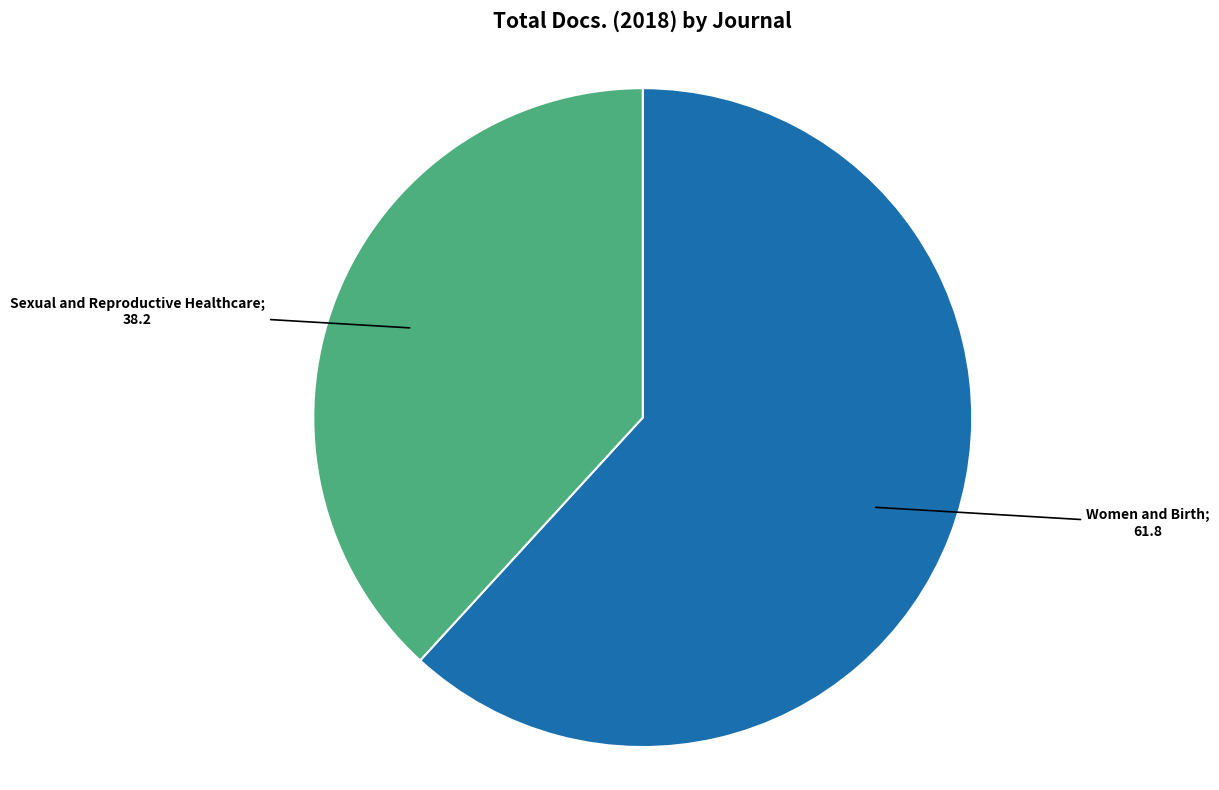

Is there a majority slice in this chart?

Yes